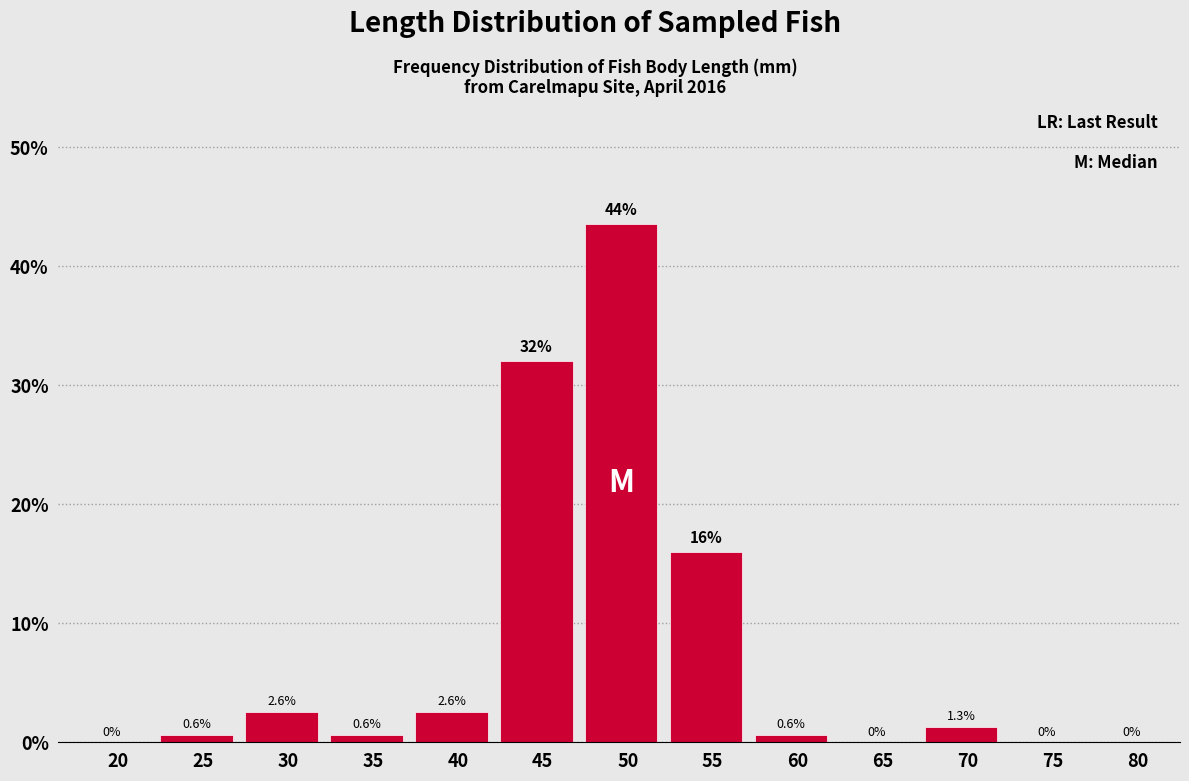

Reading right to left, list all the values displayed in this chart.

80=0.0	75=0.0	70=1.3	65=0.0	60=0.6	55=16.0	50=43.6	45=32.1	40=2.6	35=0.6	30=2.6	25=0.6	20=0.0